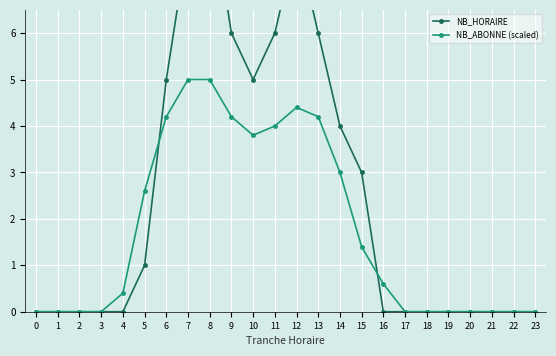

Is the value of NB_ABONNE (scaled) at 4 greater than the value of NB_HORAIRE at 17?

Yes